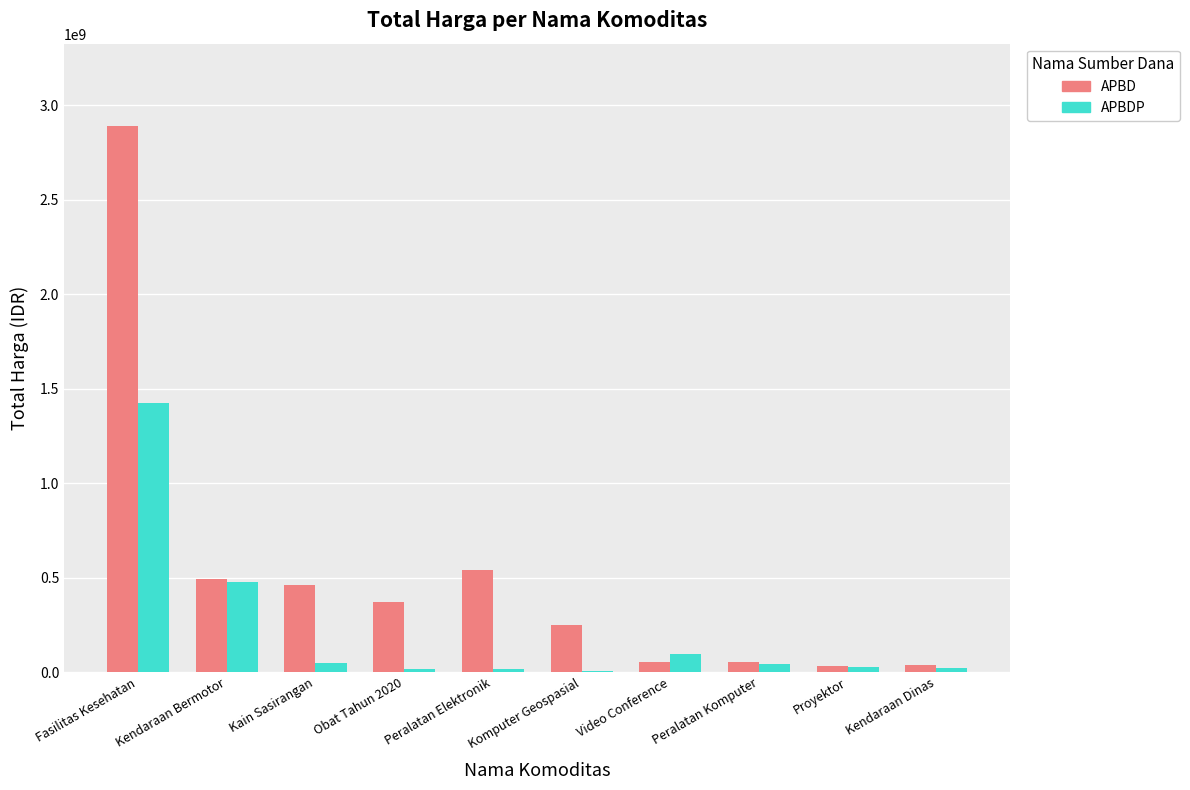

What is the average value of the APBDP series?

218931971